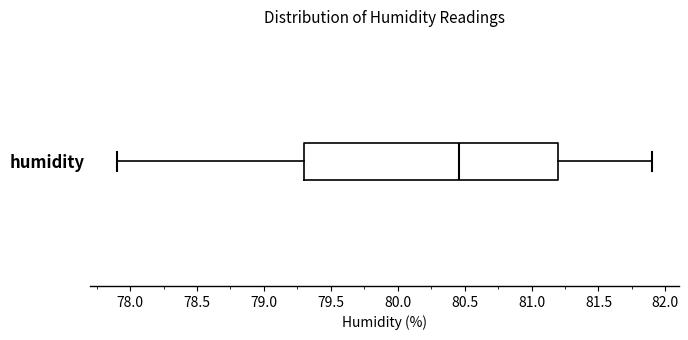

Where does the right whisker of the box for humidity end on the x-axis? The values are not printed on the chart, so give them approximately, as read against the axis.

81.90